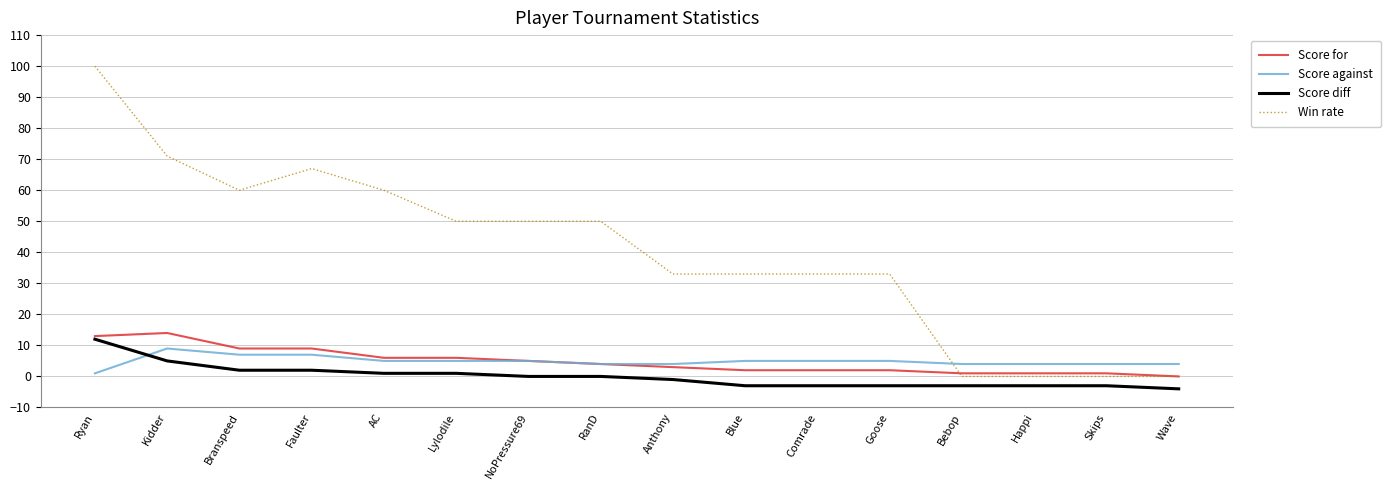

Reading left to right, list all the values displayed in this chart.

Score for: 13	14	9	9	6	6	5	4	3	2	2	2	1	1	1	0
Score against: 1	9	7	7	5	5	5	4	4	5	5	5	4	4	4	4
Score diff: 12	5	2	2	1	1	0	0	-1	-3	-3	-3	-3	-3	-3	-4
Win rate: 100	71	60	67	60	50	50	50	33	33	33	33	0	0	0	0